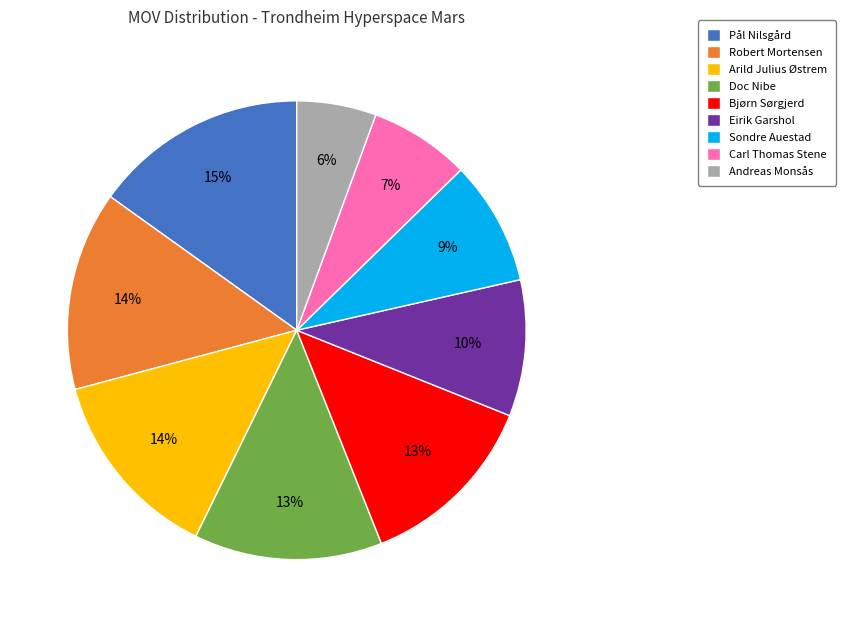

Between Carl Thomas Stene and Andreas Monsås, which is larger?

Carl Thomas Stene